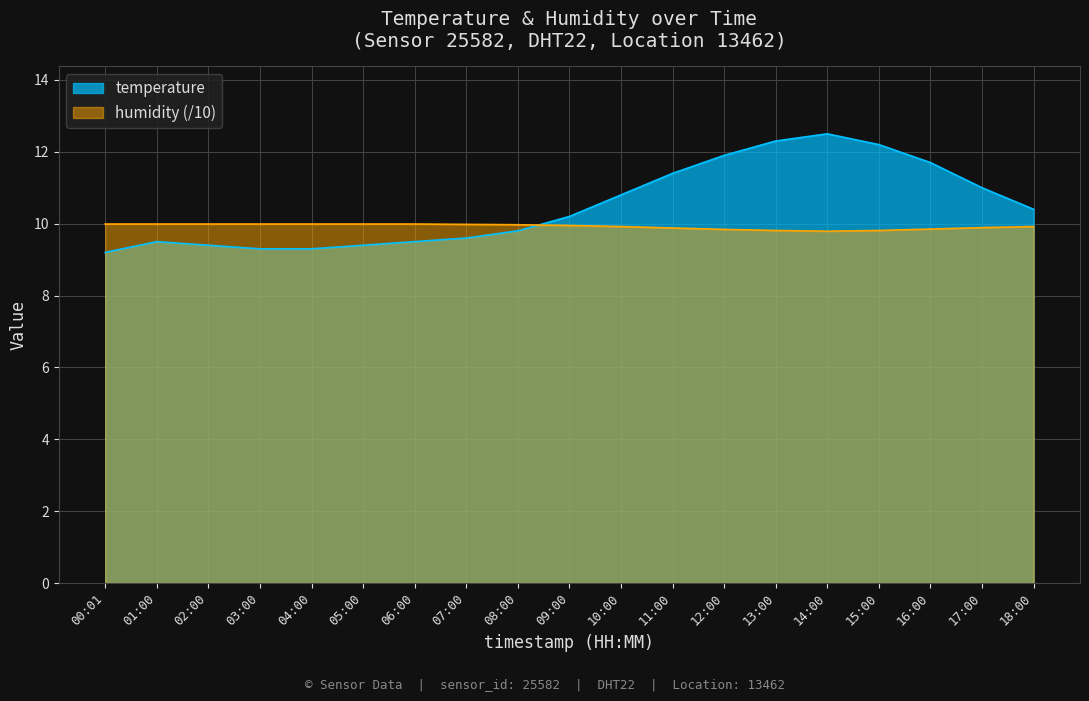

Reading right to left, extract all data points from this chart.

temperature: 10.4	11.0	11.7	12.2	12.5	12.3	11.9	11.4	10.8	10.2	9.8	9.6	9.5	9.4	9.3	9.3	9.4	9.5	9.2
humidity: 9.9	9.9	9.8	9.8	9.8	9.8	9.8	9.9	9.9	9.9	10.0	10.0	10.0	10.0	10.0	10.0	10.0	10.0	10.0